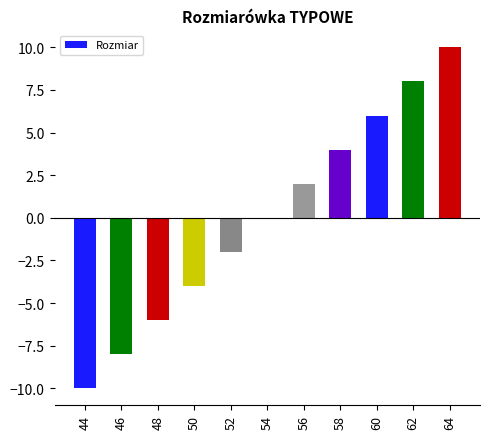

The chart shows a value of 10 at 64. True or false?

True